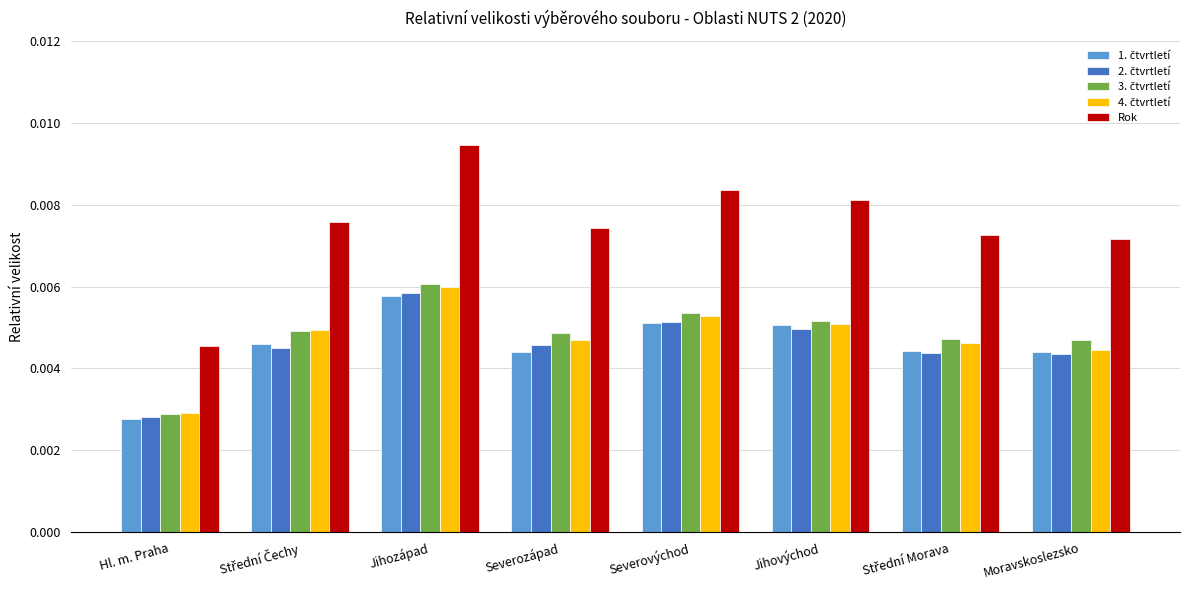

At which label does Rok reach its peak?

Jihozápad